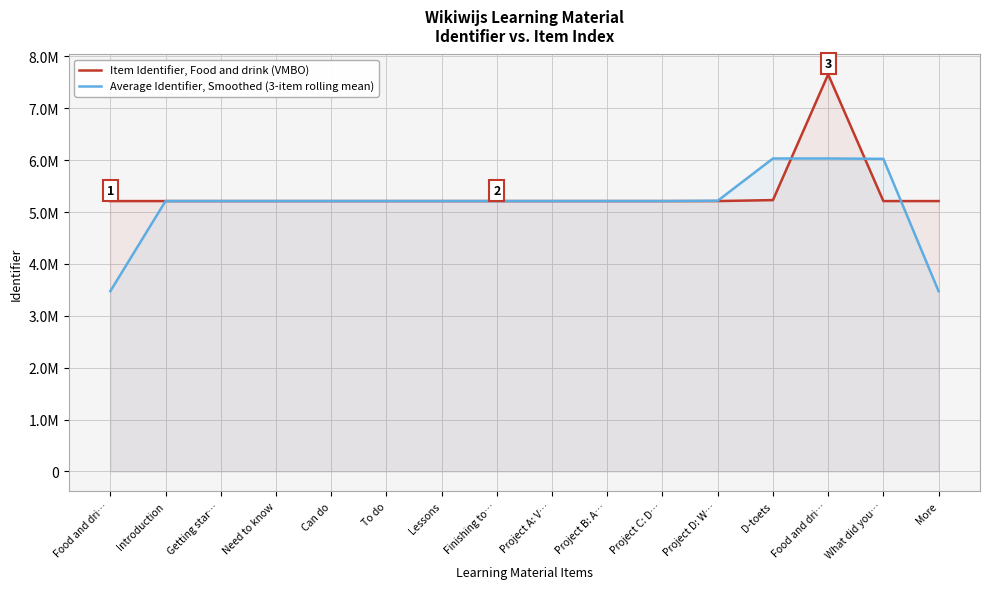

True or false: Item Identifier, Food and drink (VMBO) has a value of 1123754.3 at Project C: D….

False